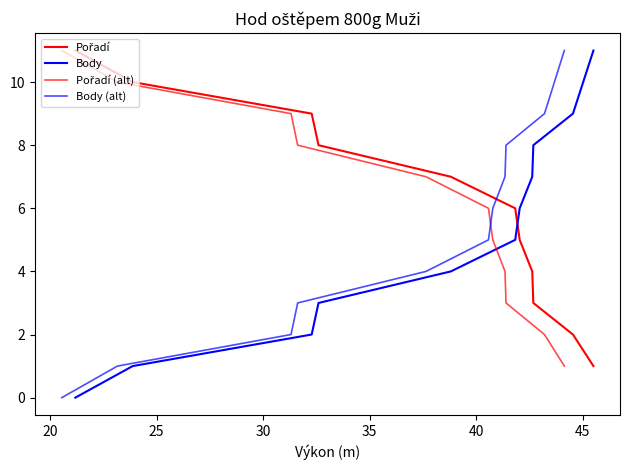

True or false: Body and Pořadí cross at least once.

True